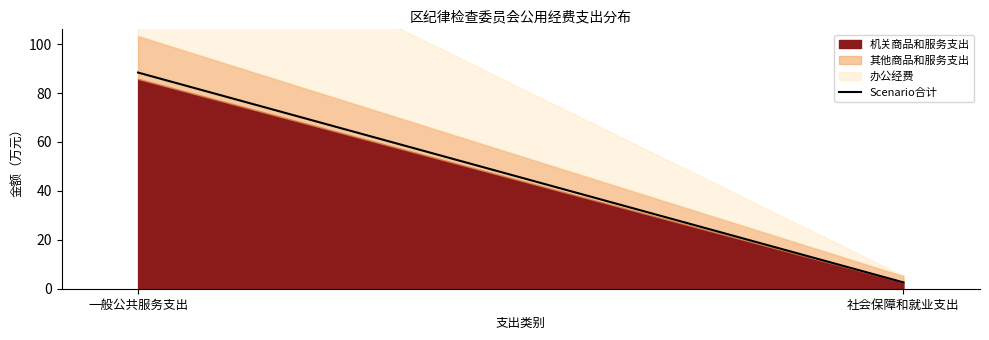

What is the label of the 2nd point from the right?

一般公共服务支出